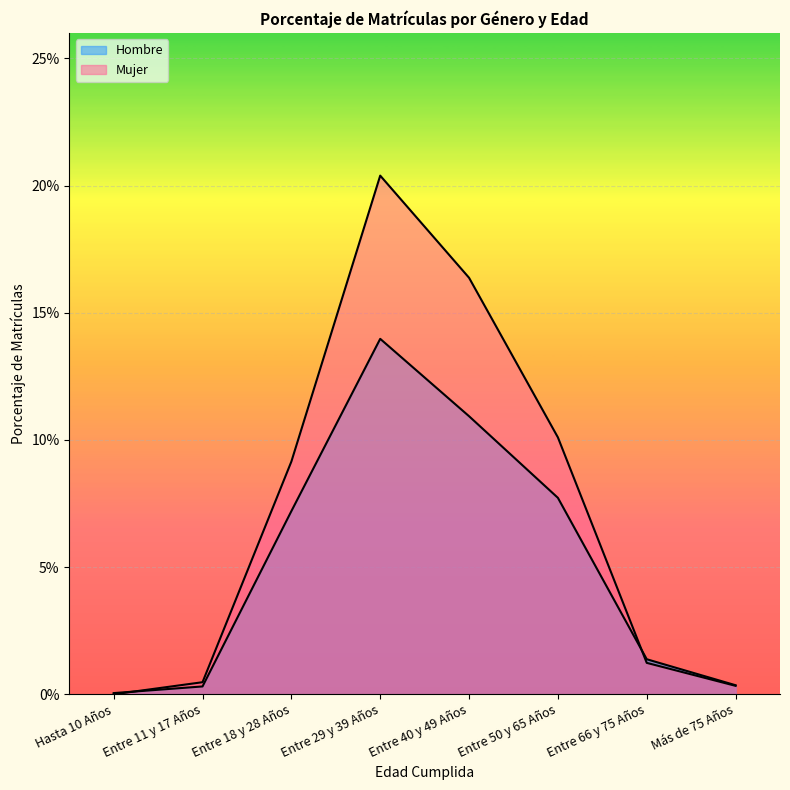

Which series has the largest total across all categories?

Mujer